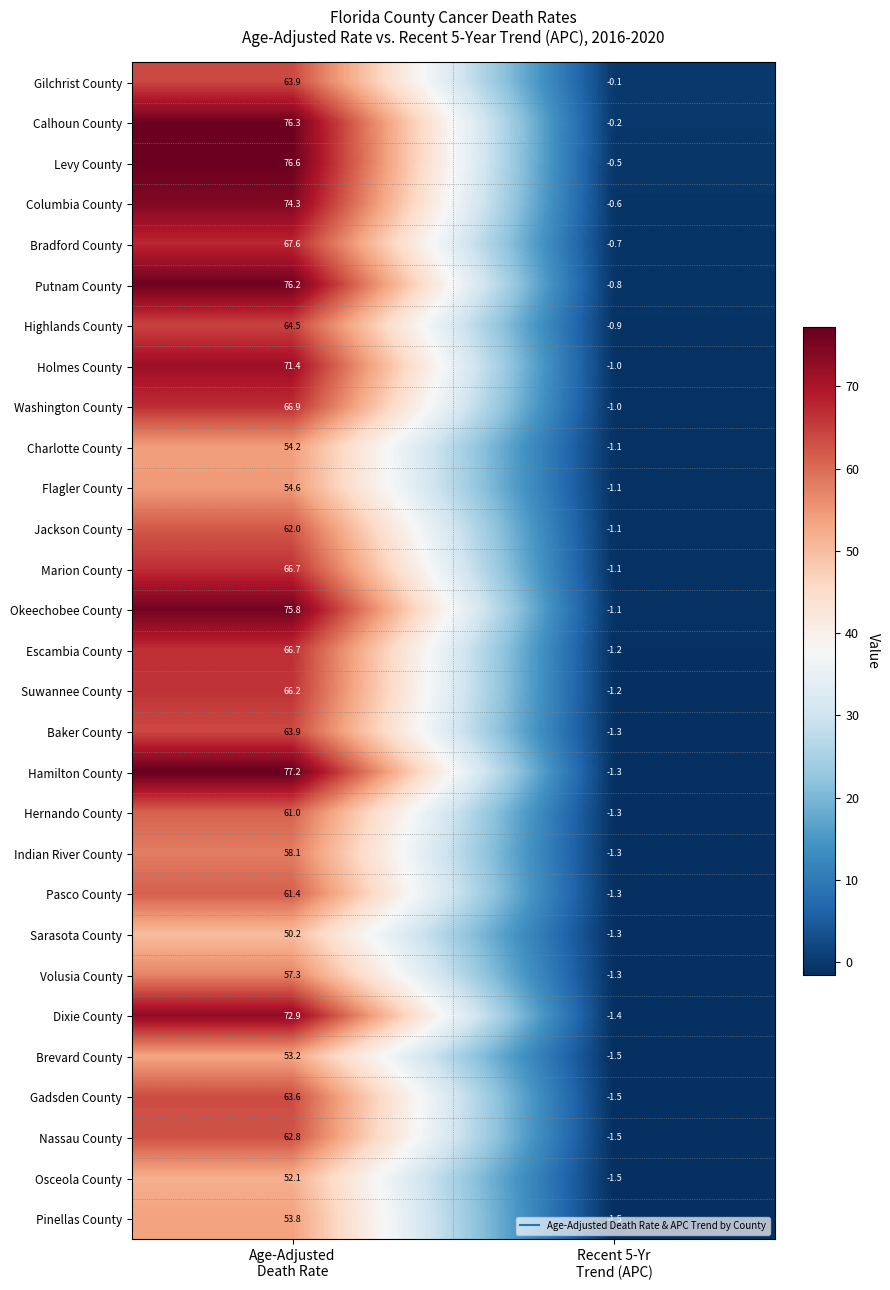

What is the difference between the maximum and minimum values in the Nassau County series?

64.3